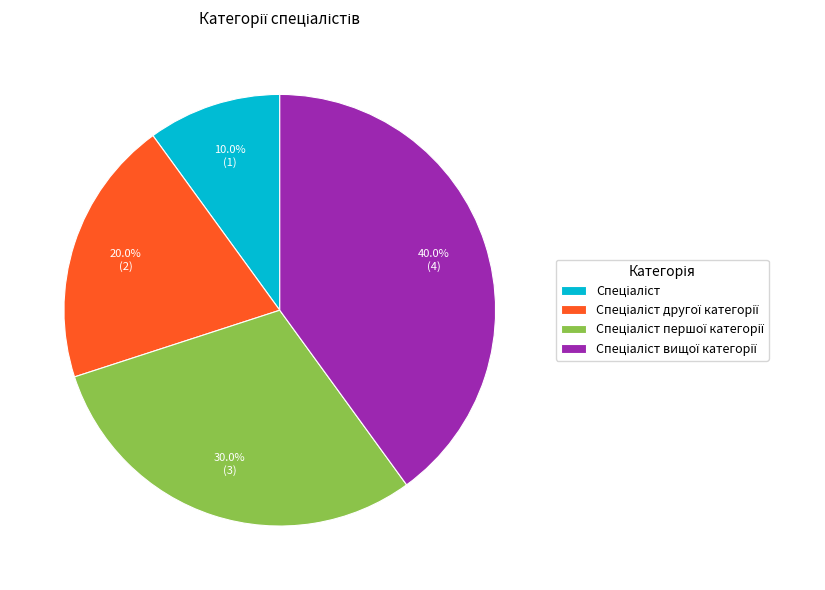

Does any single category account for the majority?

No